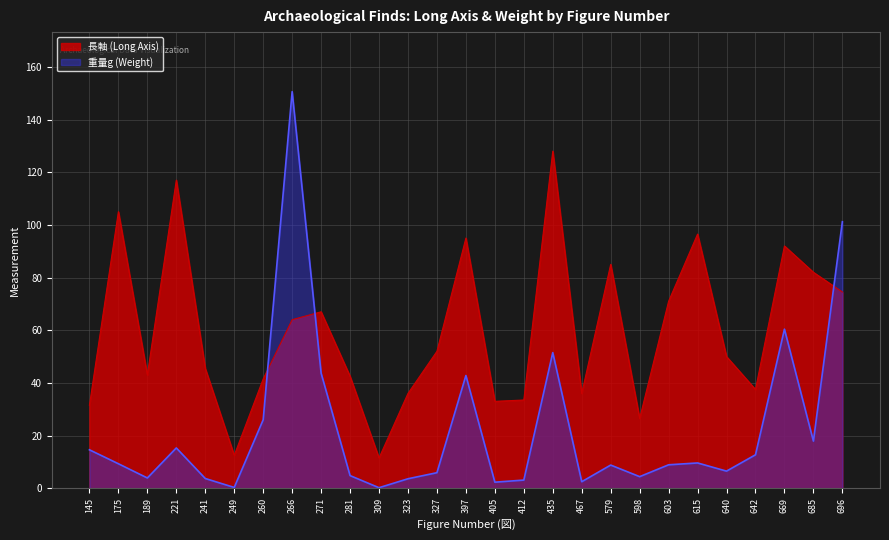

Where does the 長軸 (Long Axis) series first go above 50?

175